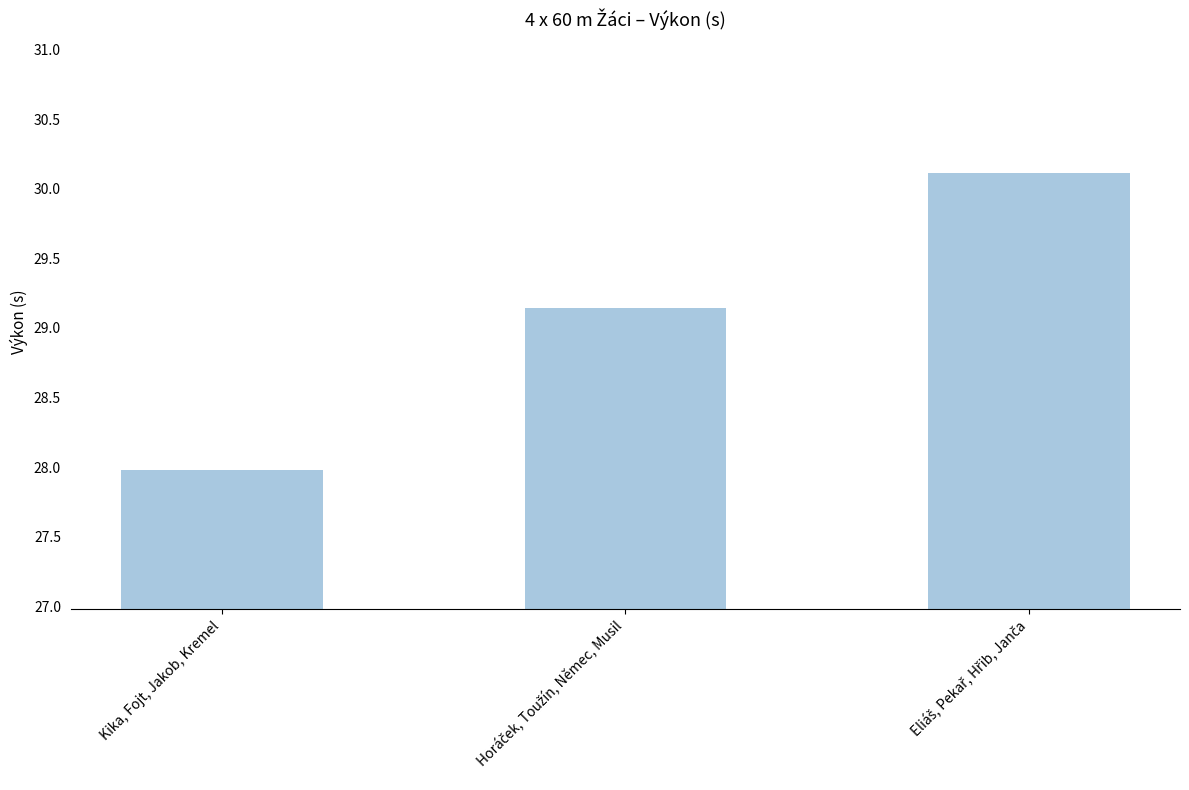

What is the approximate value at Kika, Fojt, Jakob, Kremel?

28.0